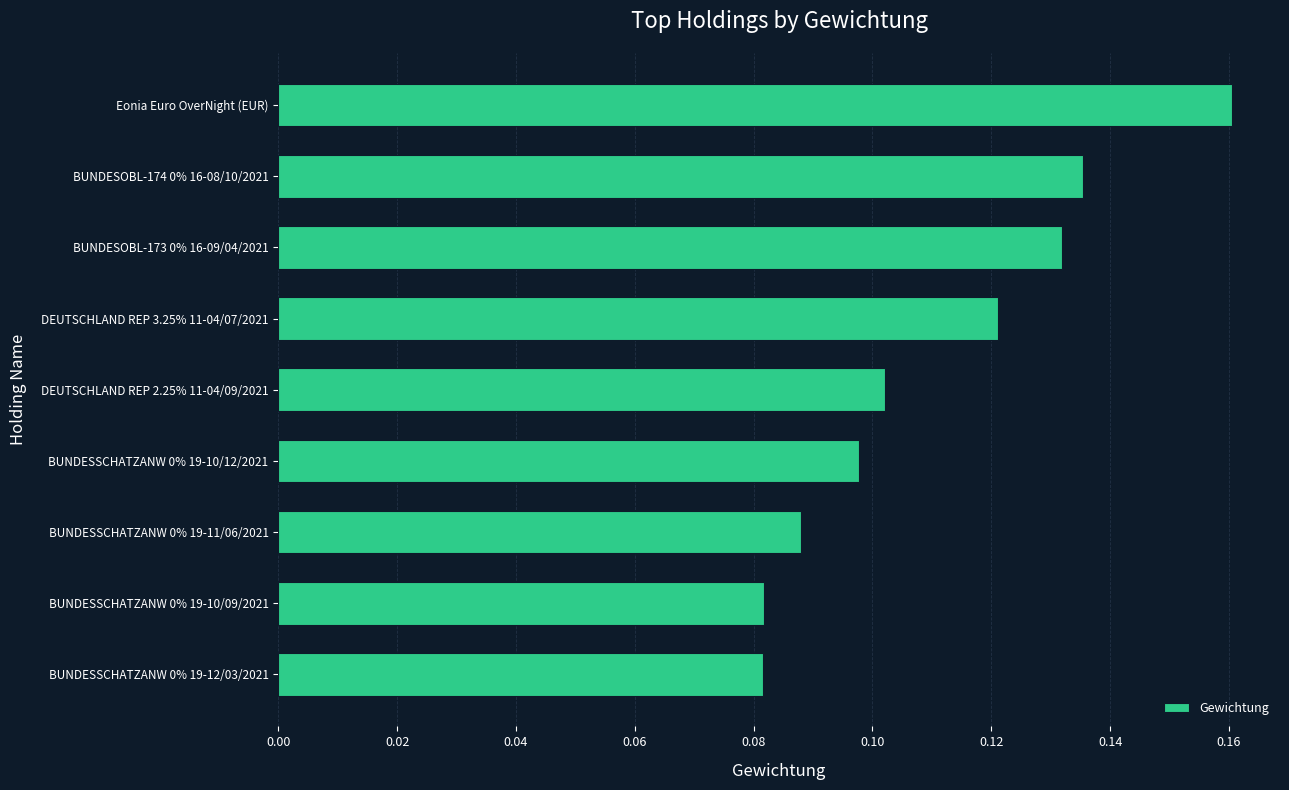

How many bars are there in total?

9